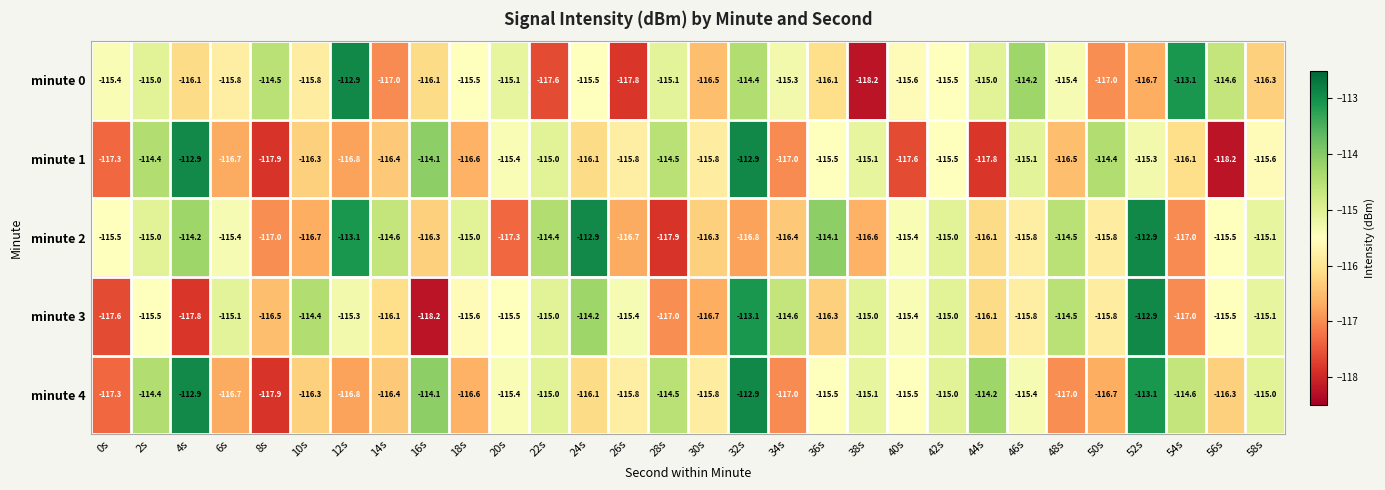

Which series changed the most between 36s and 58s?

minute 3